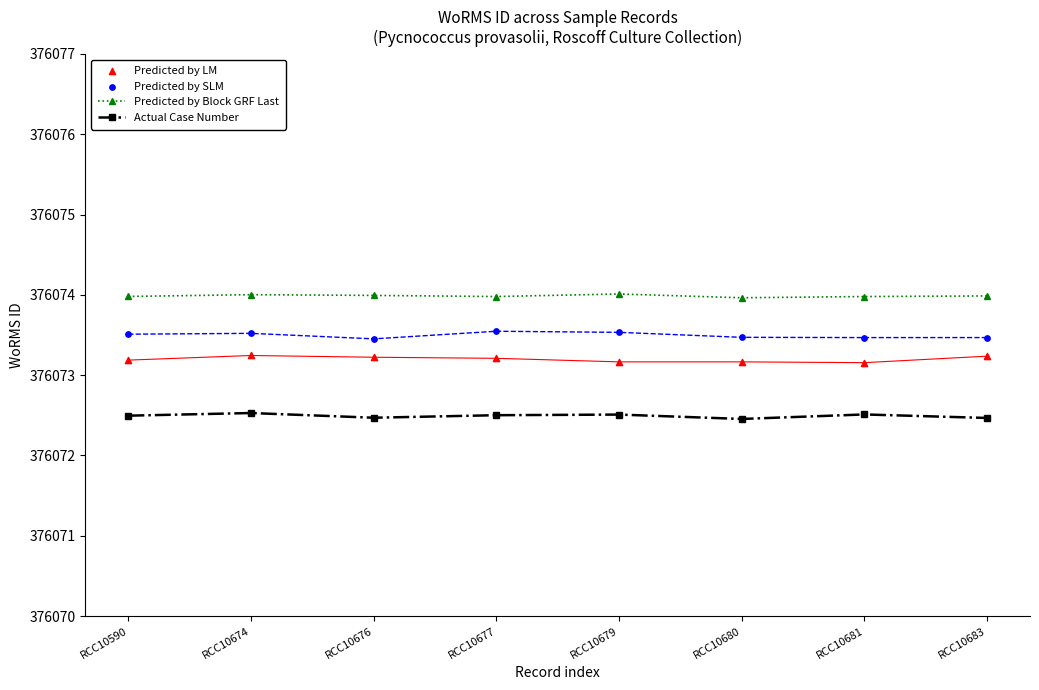

At how many categories does at least one series exceed 376073?

8